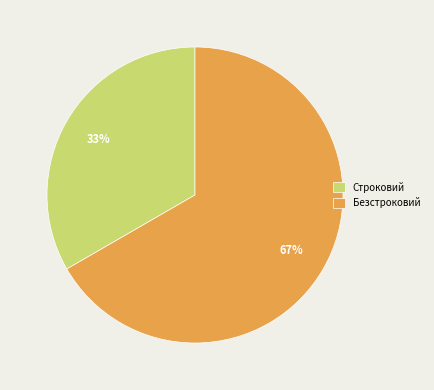

To the nearest percent, what is the average slice percentage?

50%